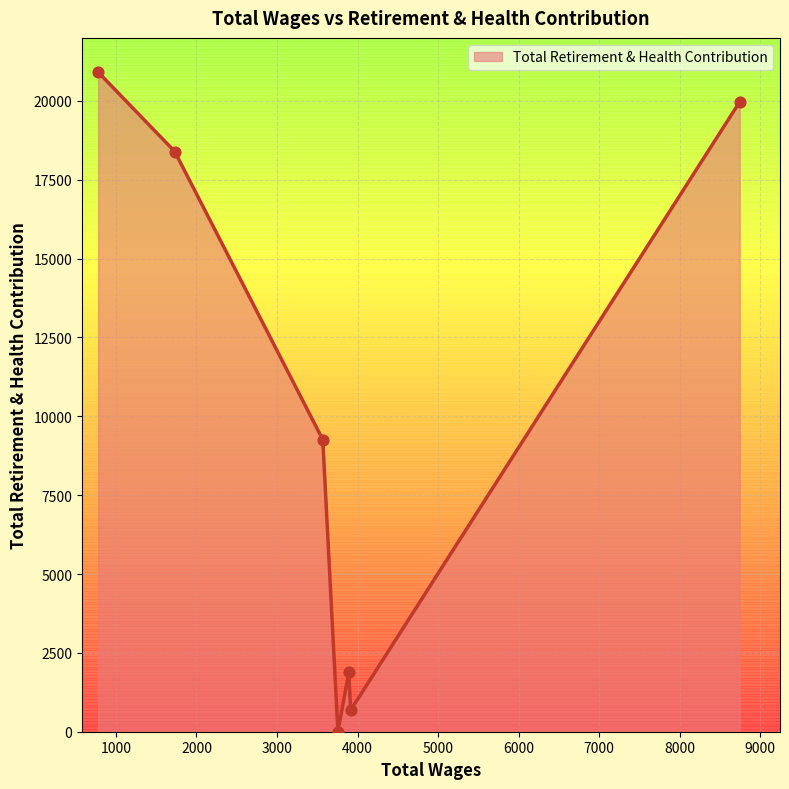

True or false: there are more than 1 points higher than both neighbors.

False